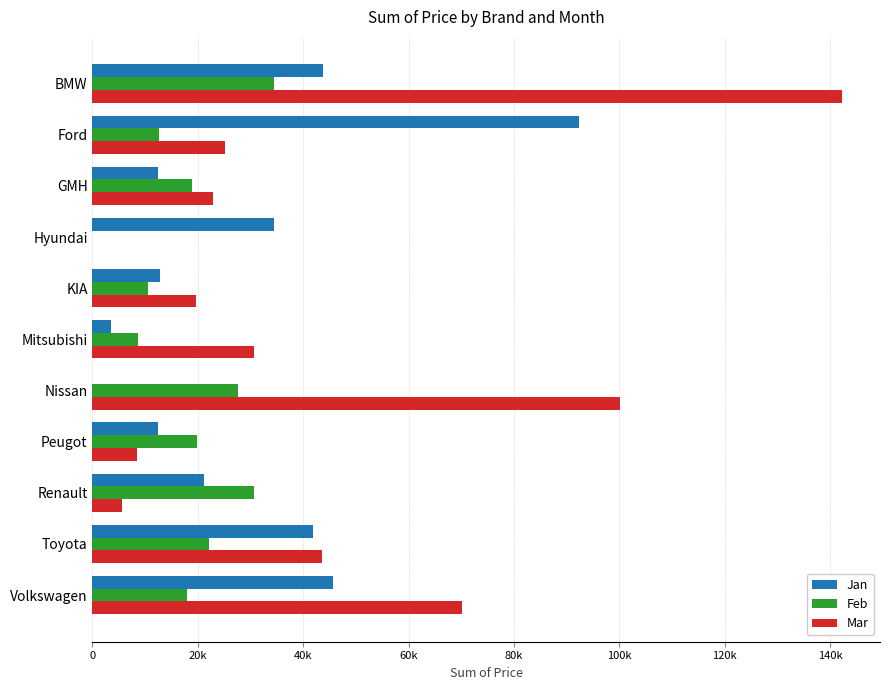

Which series has the largest total across all categories?

Mar